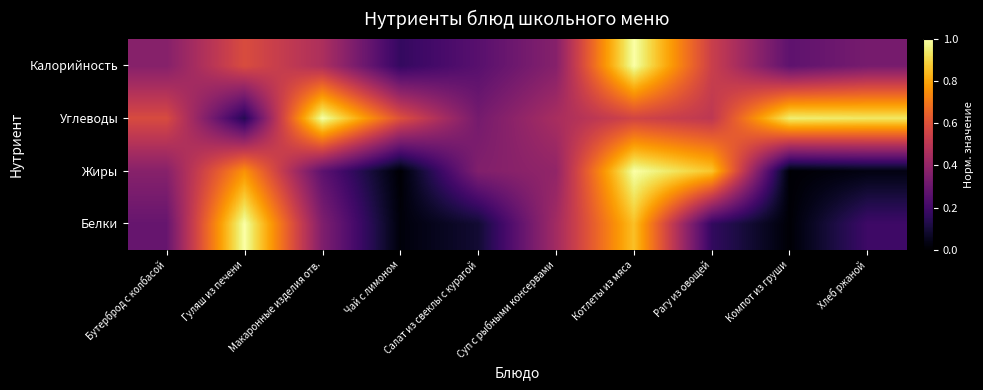

List the series in order of their peak value, lowest first.

Белки, Жиры, Углеводы, Калорийность